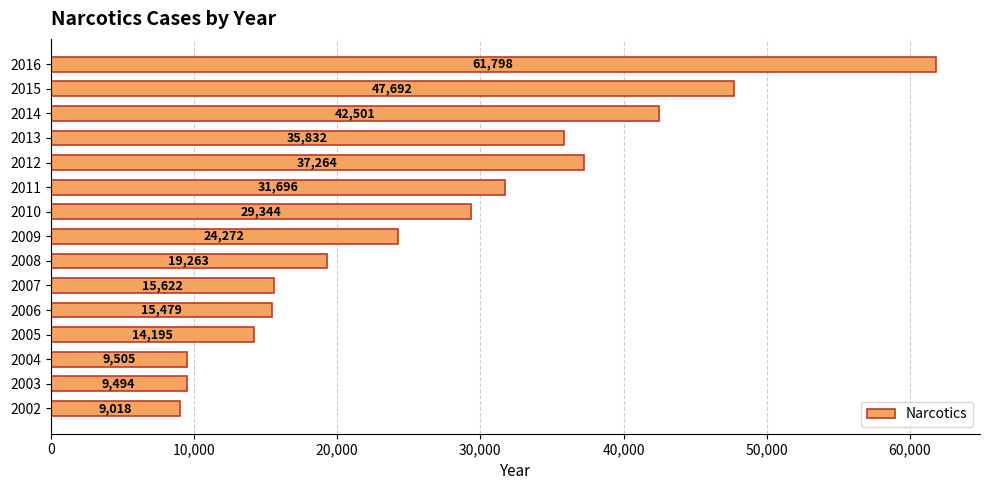

How many distinct data groups are displayed?

1